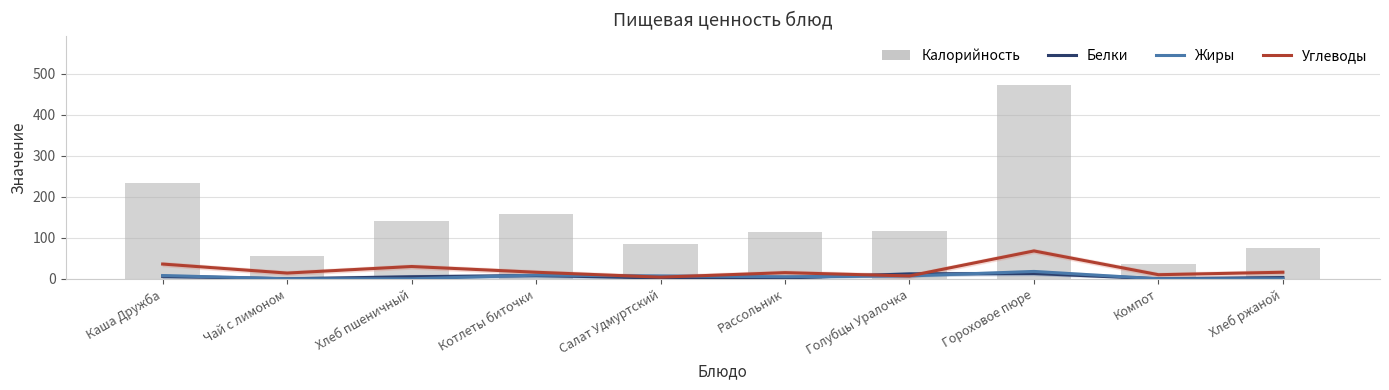

What is the maximum value for Углеводы?

68